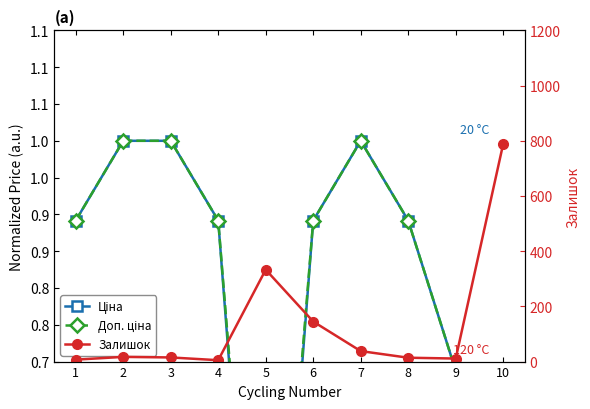

What is the difference between the maximum and minimum values in the Ціна series?

0.9